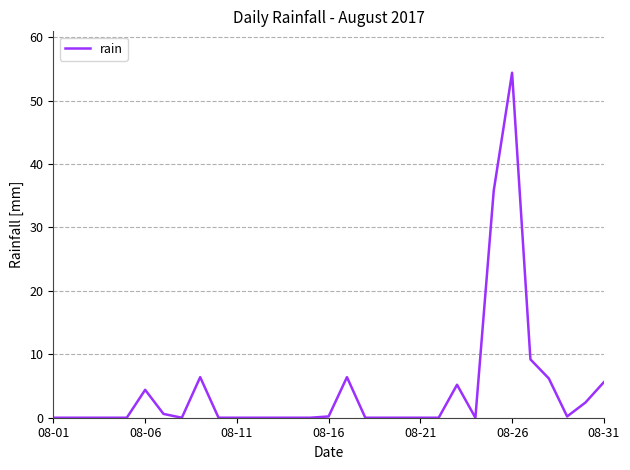

What is the maximum value shown in the chart?

54.4